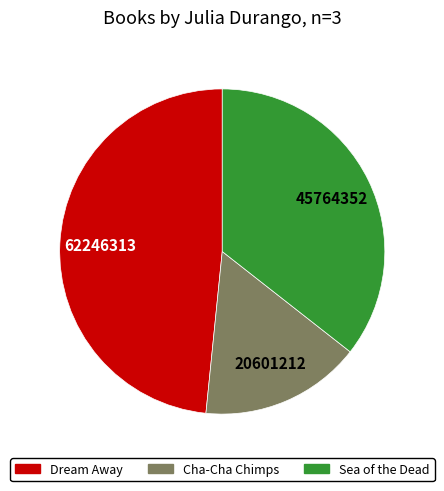

Rank the categories by value from highest to lowest.

Dream Away, Sea of the Dead, Cha-Cha Chimps